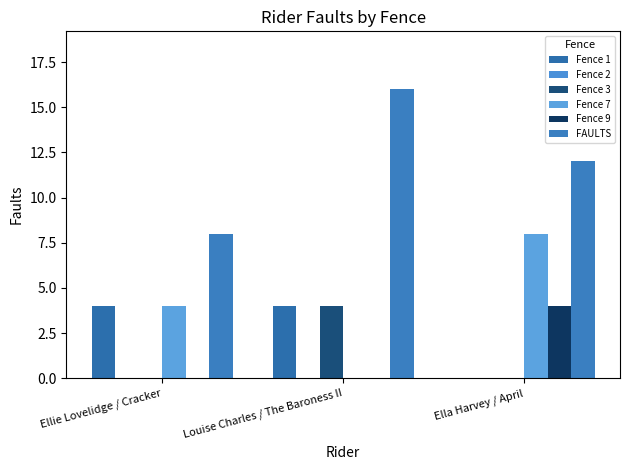

Reading left to right, what are all the values shown in this chart?

Fence 1: 4	4	0
Fence 2: 0	0	0
Fence 3: 0	4	0
Fence 7: 4	0	8
Fence 9: 0	0	4
FAULTS: 8	16	12